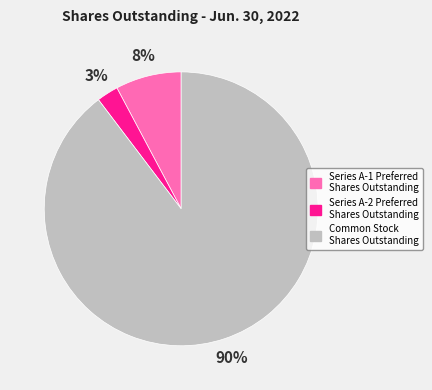

What percentage is the Series A-2 Preferred Shares Outstanding slice, to the nearest percent?

3%